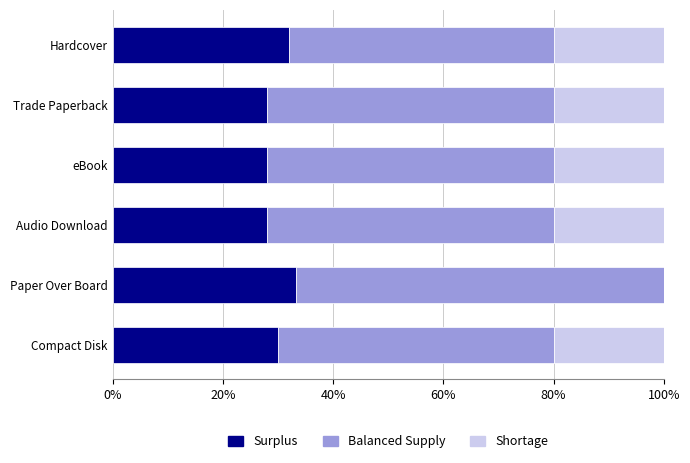

What is the total value across all series at eBook?

100.0